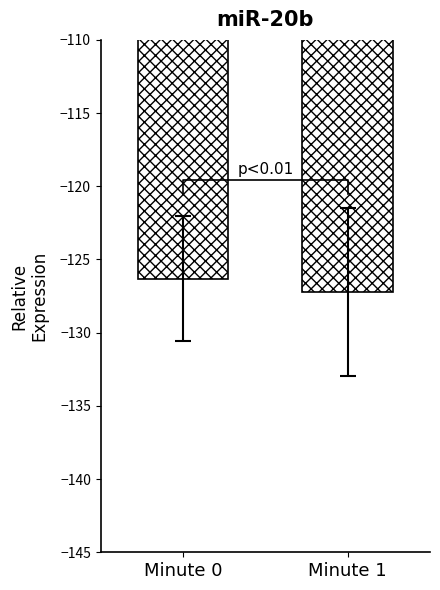

What is the greatest value displayed?

-126.3